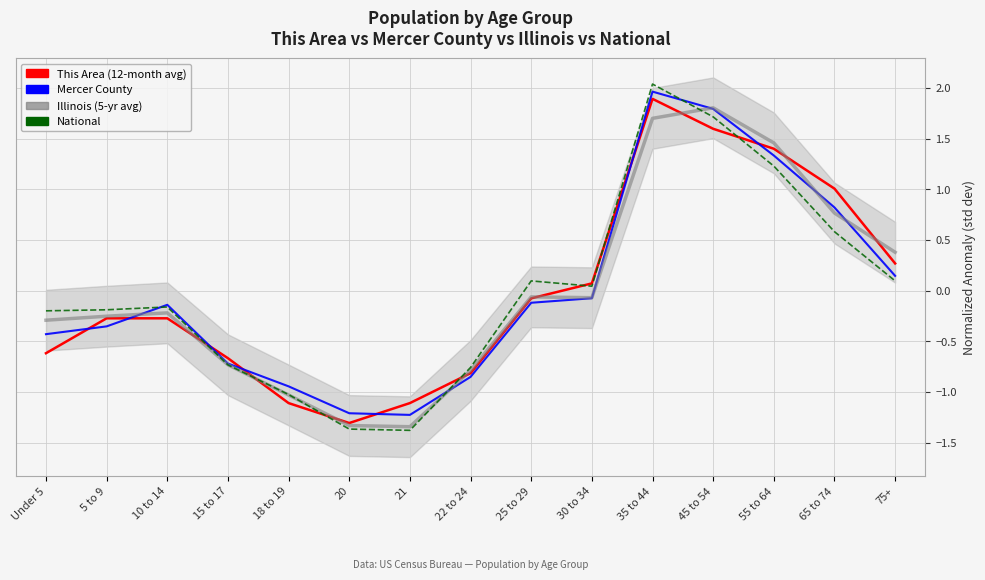

What is the value of the Illinois point at the 3rd from the left?

-0.2